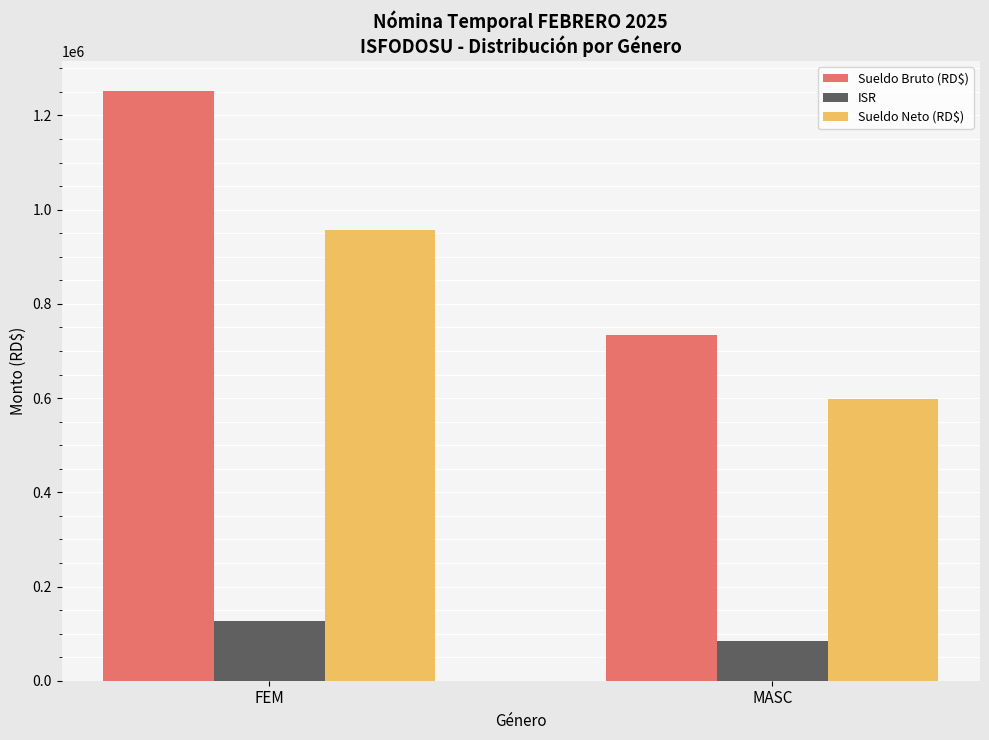

How many groups of bars are there?

2